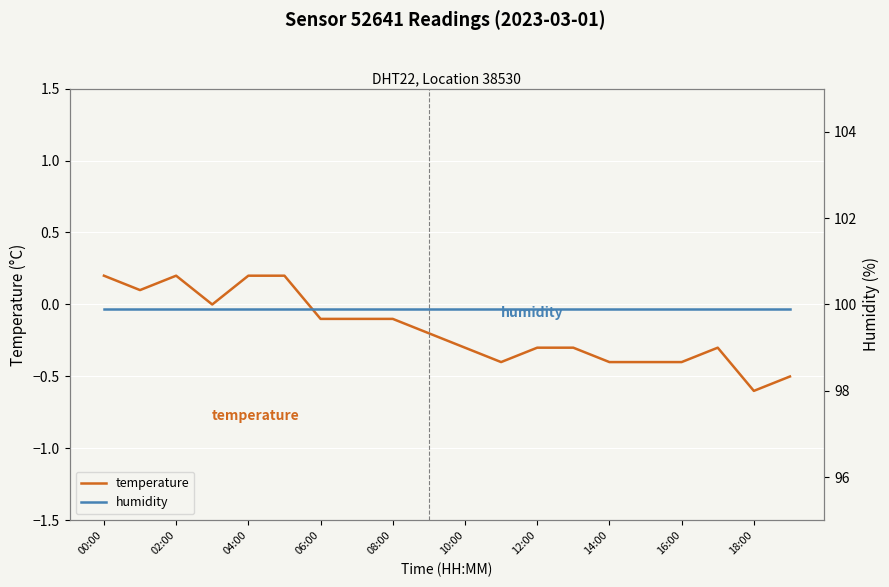

At how many categories does at least one series exceed 93?

20